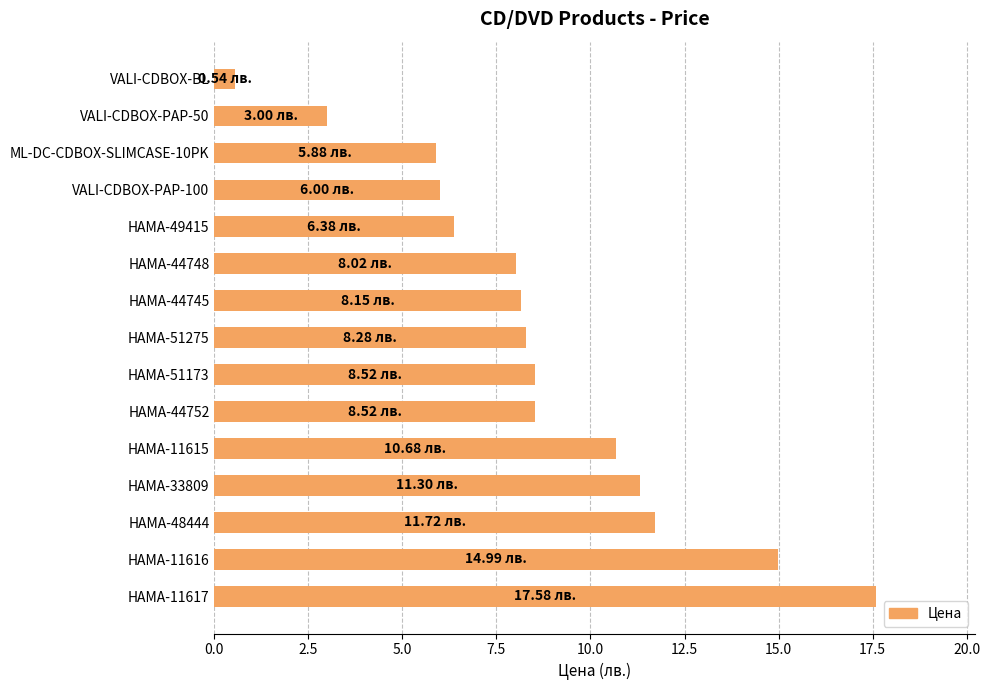

Between HAMA-48444 and HAMA-44752, which is larger?

HAMA-48444